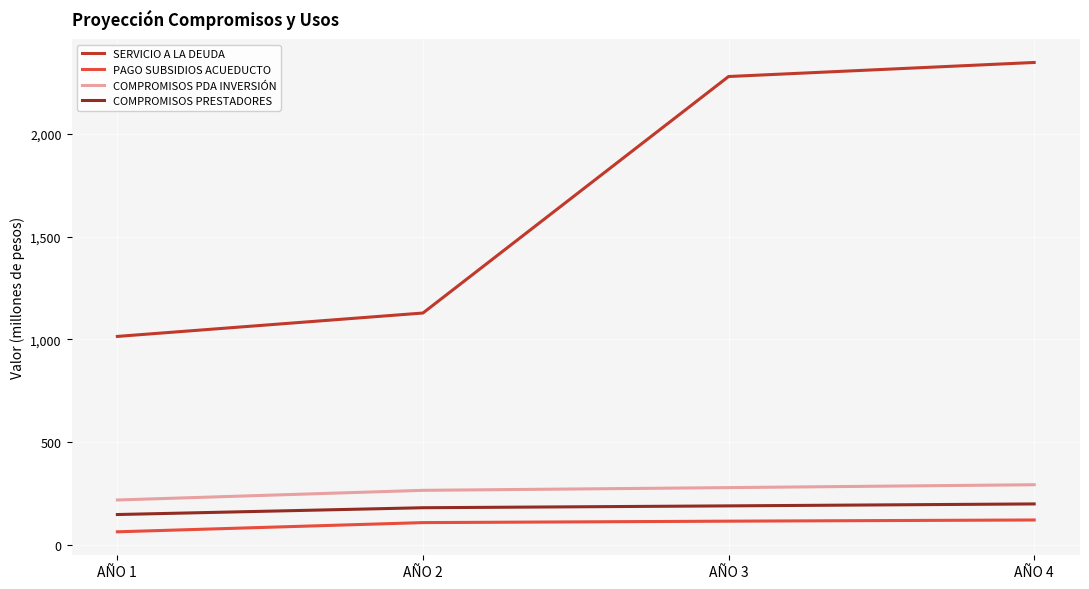

What are all the series names shown in the legend?

SERVICIO A LA DEUDA, PAGO SUBSIDIOS ACUEDUCTO, COMPROMISOS PDA INVERSIÓN, COMPROMISOS PRESTADORES